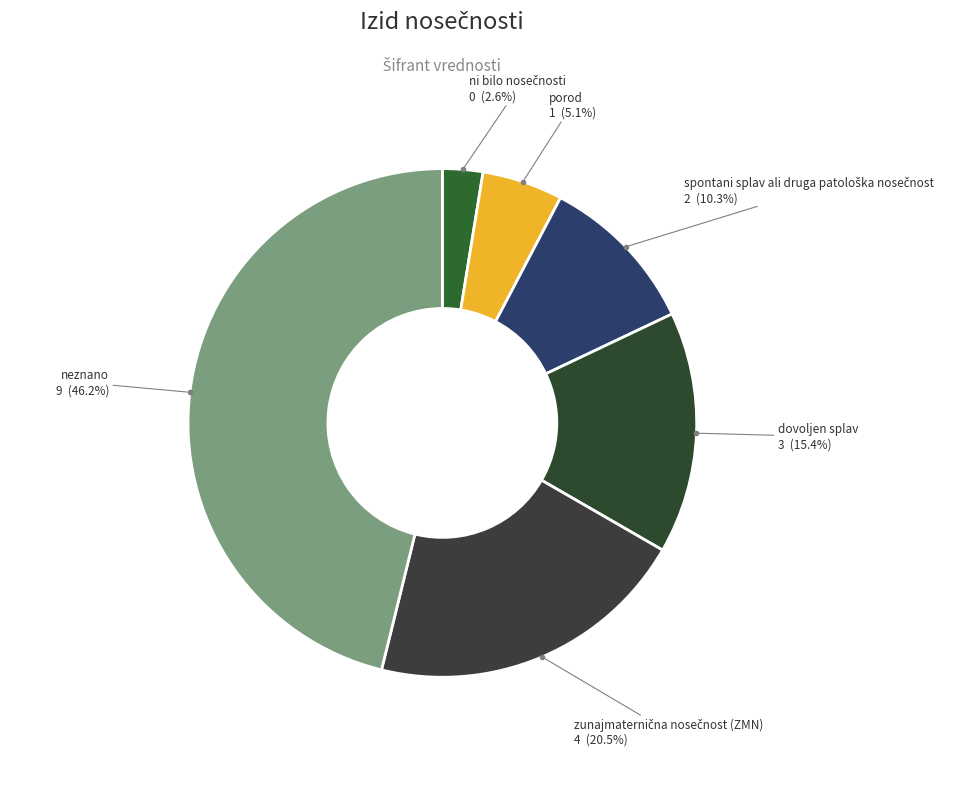

Does any single category account for the majority?

No